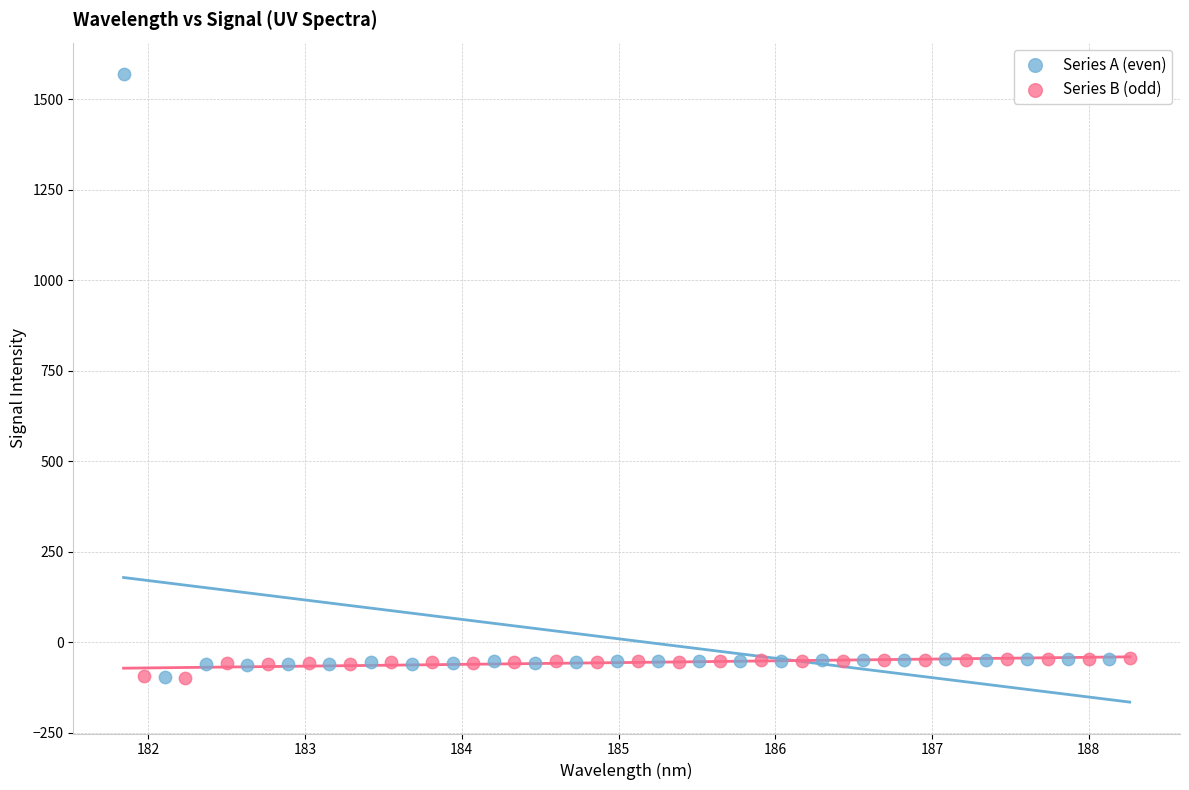

Which series has the widest spread of Y values?

Series A (even)